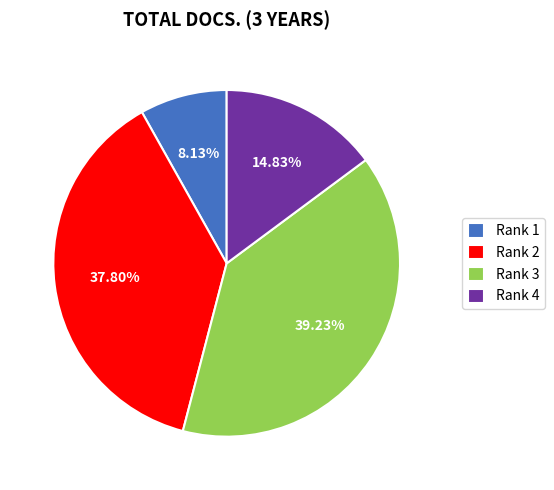

Rank the categories by value from highest to lowest.

Rank 3, Rank 2, Rank 4, Rank 1